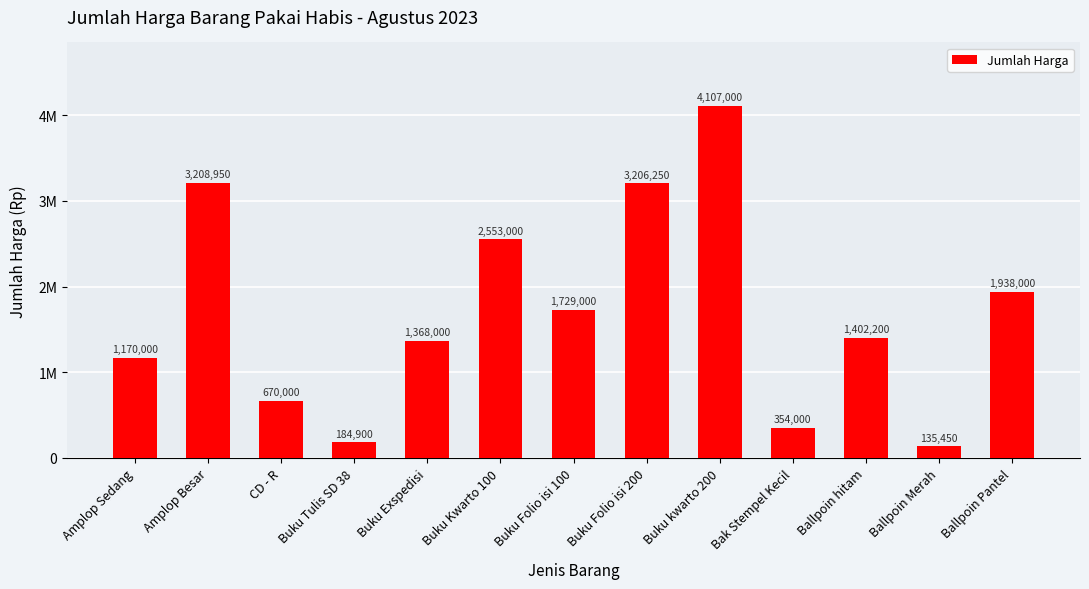

What is the label of the 7th bar from the right?

Buku Folio isi 100